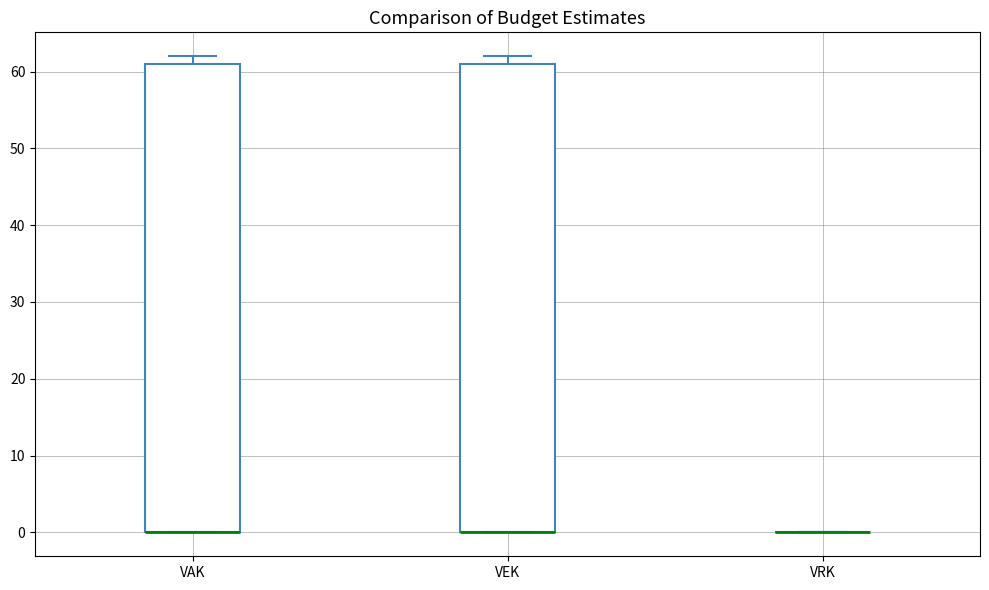

Reading left to right, transcribe this box plot: for each box, give where its median line is, the range the box spans, and where its two whiskers end, as read against the y-axis. The values are not printed on the chart, so give them approximately, as read against the axis.

VAK: median 0 (drawn on the box's lower edge), box 0 to 61, whiskers 0 to 62
VEK: median 0 (drawn on the box's lower edge), box 0 to 61, whiskers 0 to 62
VRK: box collapsed to a line at 0, whiskers 0 to 0